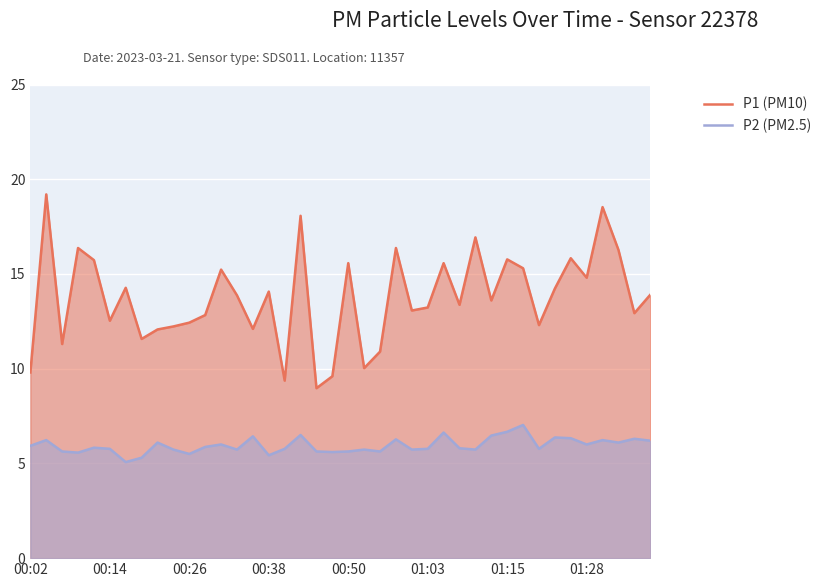

What are all the series names shown in the legend?

P1 (PM10), P2 (PM2.5)